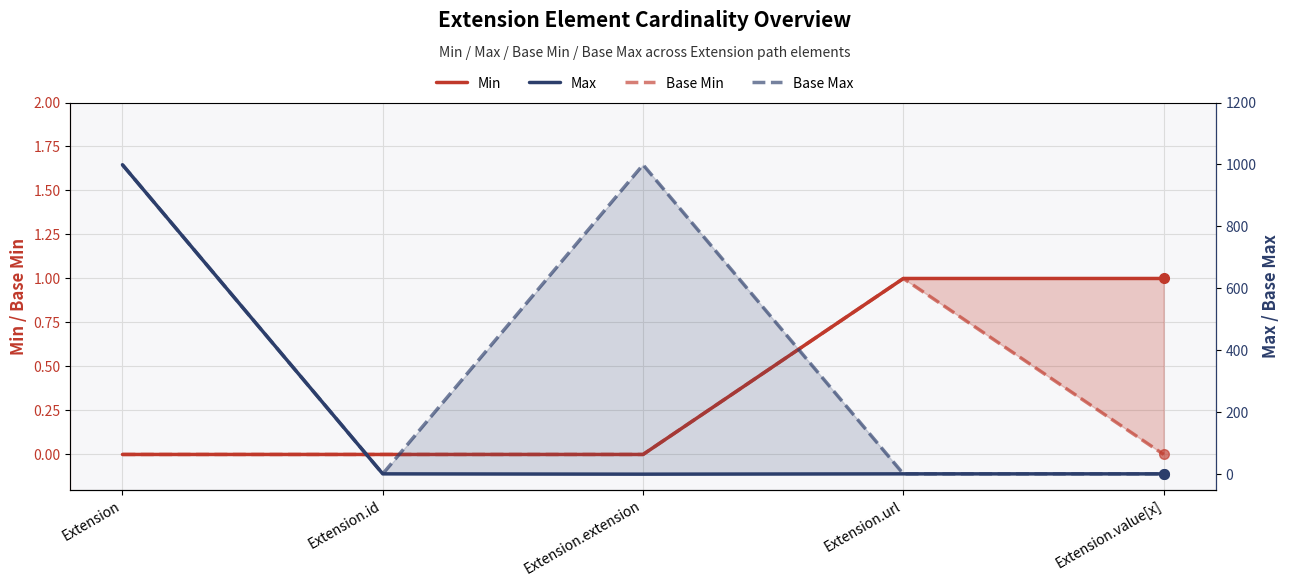

True or false: Base Min and Min intersect in this chart.

False